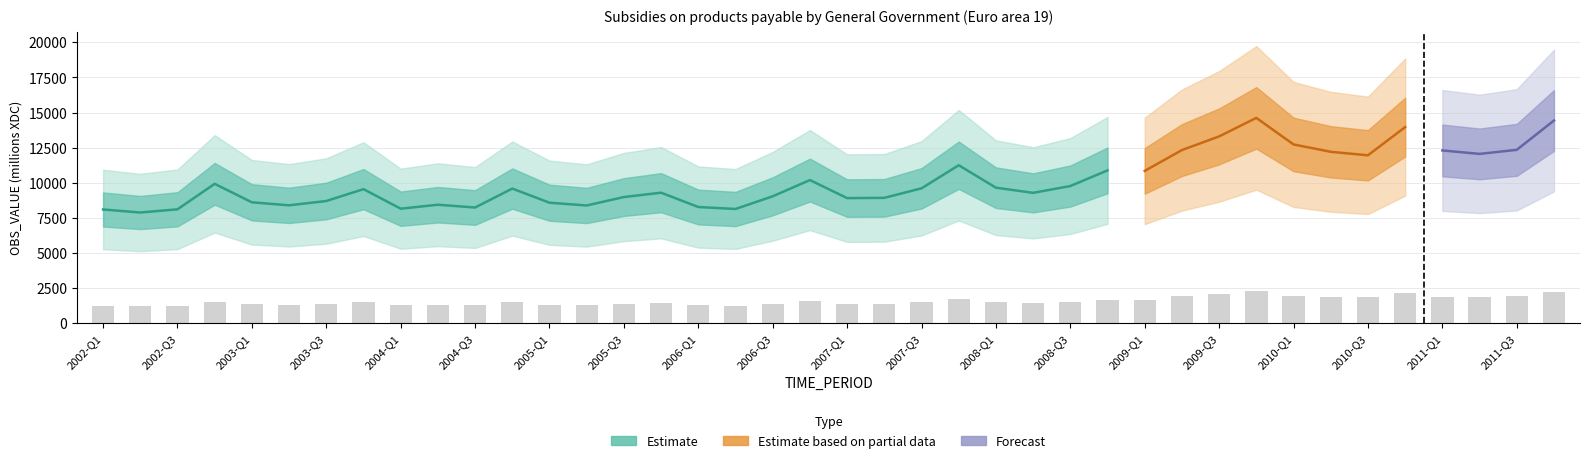

Reading left to right, extract all data points from this chart.

2002-Q1=1245.0	2002-Q2=1211.7	2002-Q3=1246.9	2002-Q4=1526.2	2003-Q1=1323.6	2003-Q2=1290.7	2003-Q3=1337.8	2003-Q4=1468.0	2004-Q1=1253.6	2004-Q2=1297.0	2004-Q3=1266.6	2004-Q4=1474.2	2005-Q1=1319.2	2005-Q2=1288.9	2005-Q3=1381.5	2005-Q4=1428.9	2006-Q1=1272.1	2006-Q2=1250.4	2006-Q3=1389.6	2006-Q4=1567.3	2007-Q1=1369.7	2007-Q2=1372.5	2007-Q3=1476.9	2007-Q4=1730.0	2008-Q1=1483.8	2008-Q2=1427.4	2008-Q3=1501.9	2008-Q4=1673.4	2009-Q1=1668.0	2009-Q2=1896.4	2009-Q3=2046.1	2009-Q4=2249.0	2010-Q1=1957.8	2010-Q2=1877.1	2010-Q3=1838.9	2010-Q4=2147.8	2011-Q1=1892.1	2011-Q2=1854.3	2011-Q3=1898.9	2011-Q4=2220.1